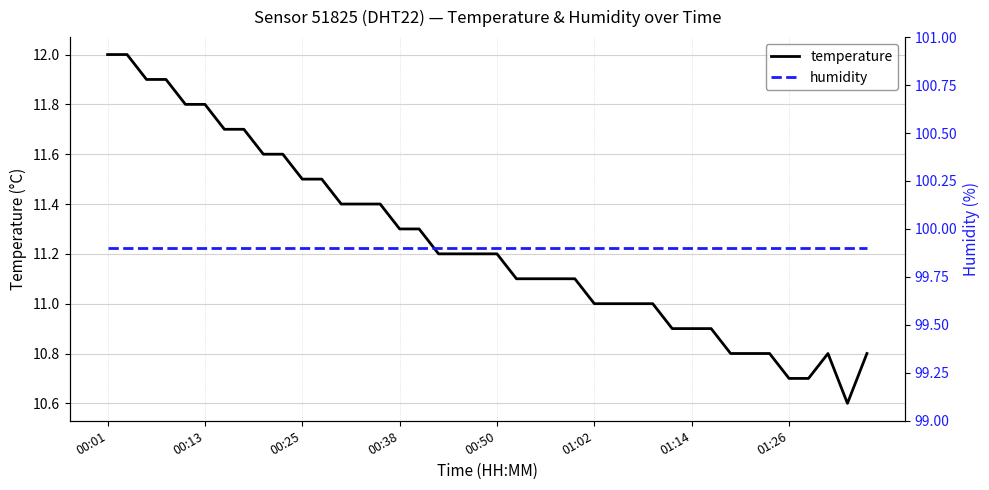

What is the lowest value of the temperature series?

10.6